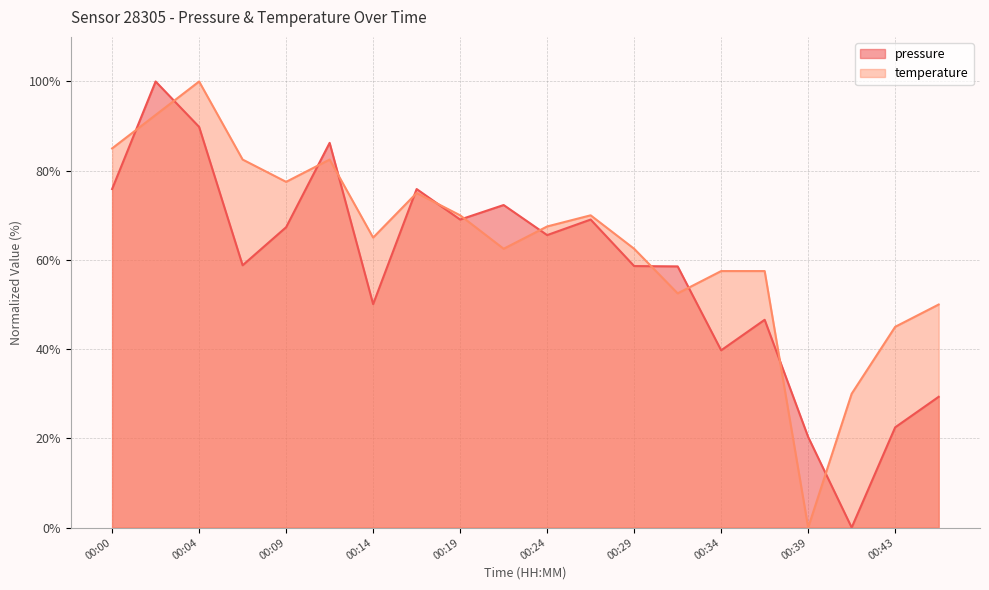

Between which two adjacent categories do pressure and temperature first intersect?

00:00 and 00:02